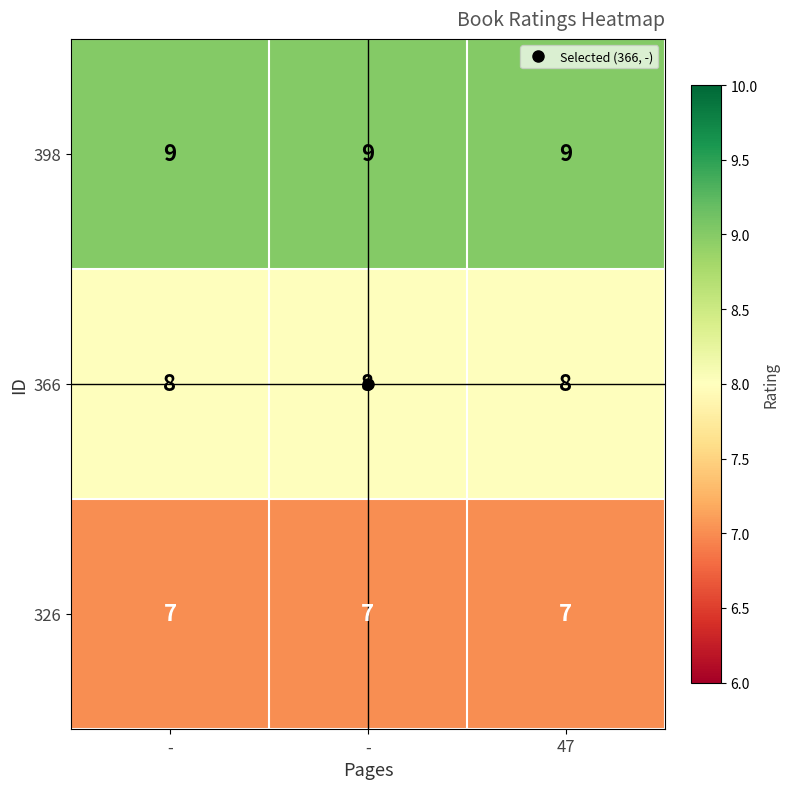

What is the total value across all series at -?

24